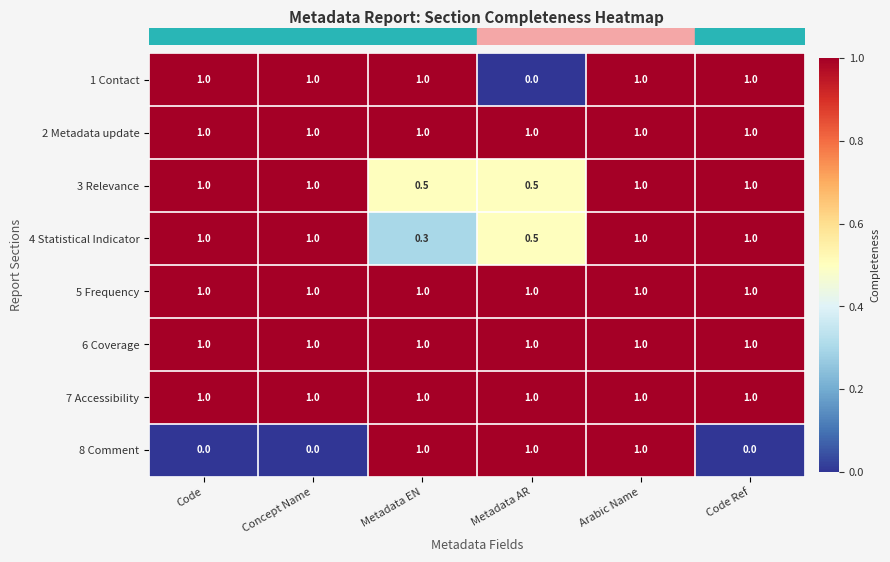

The 3 Relevance series shows 1.5 at Code Ref. True or false?

False